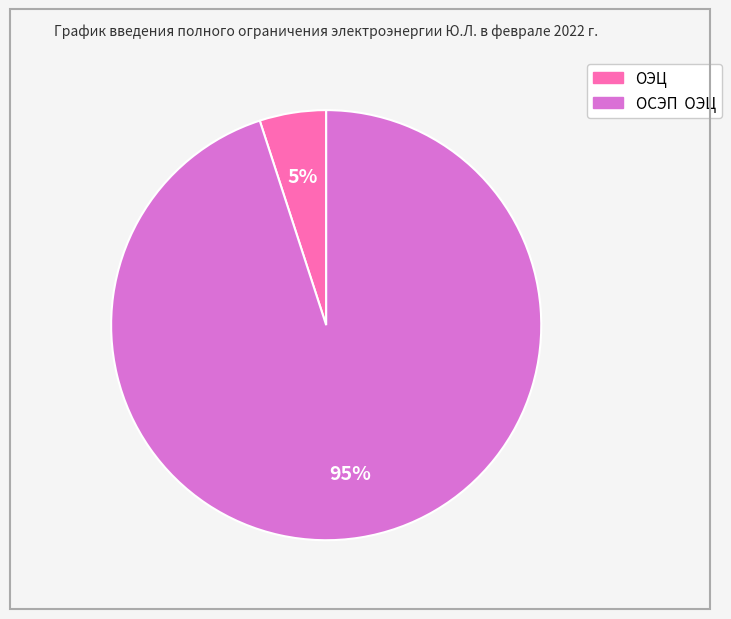

To the nearest percent, what is the difference between the largest and smallest slice percentages?

90%